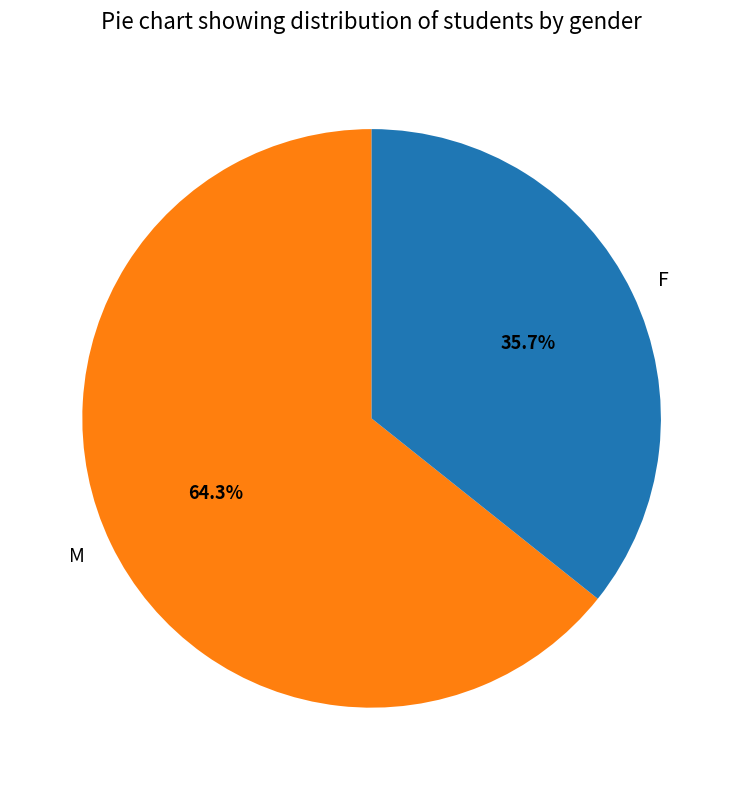

True or false: M accounts for 53% of the total.

False